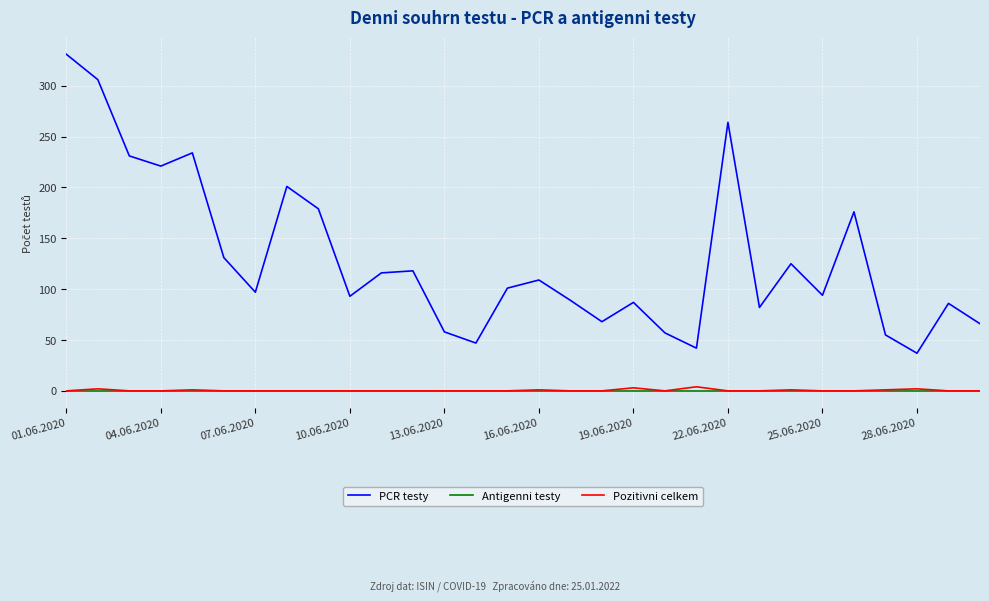

True or false: Antigenni testy and PCR testy cross at least once.

False